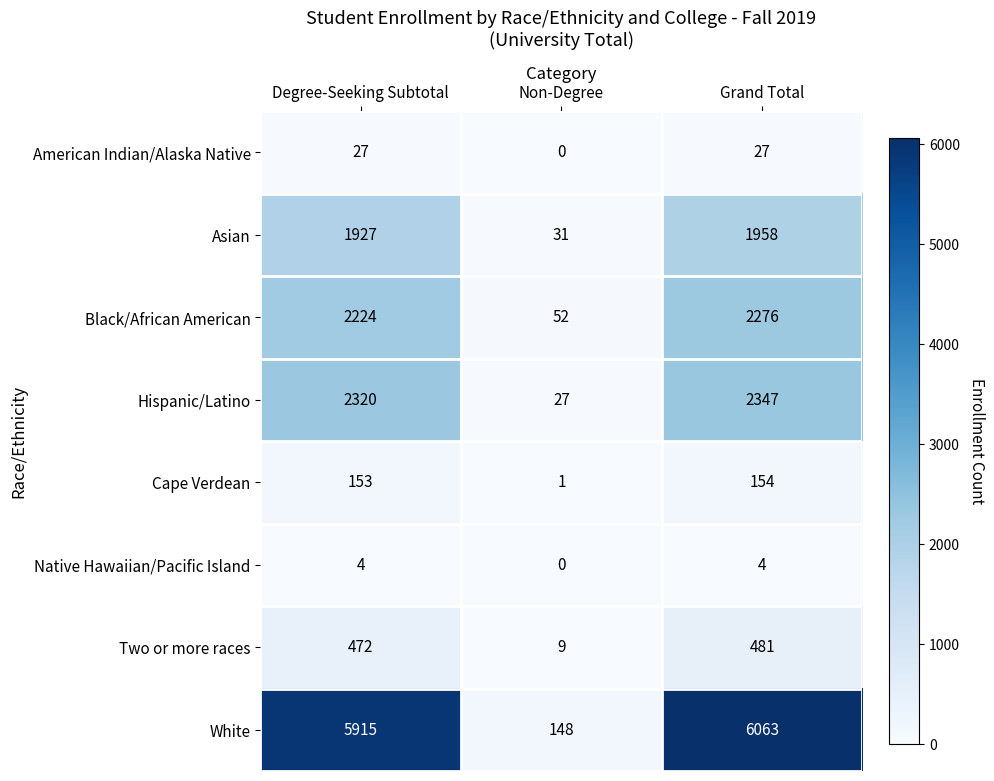

The Native Hawaiian/Pacific Island series shows 5 at Grand Total. True or false?

False